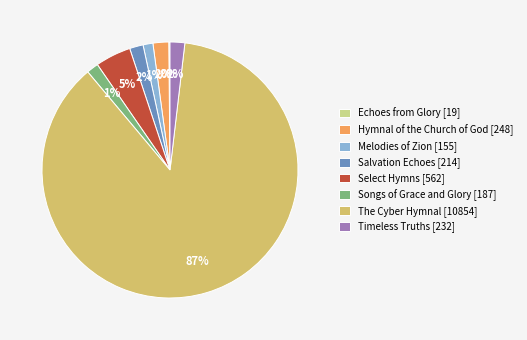

Does any single category account for the majority?

Yes